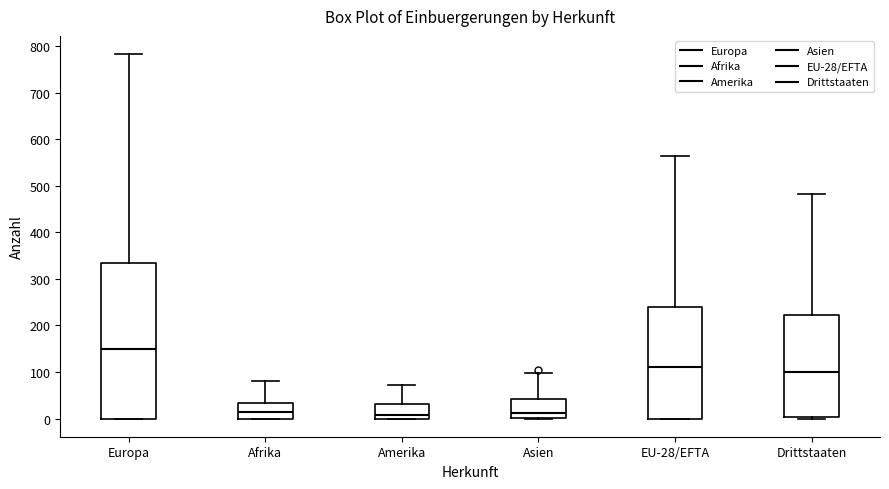

Where does the upper whisker of the box for Drittstaaten end on the y-axis? The values are not printed on the chart, so give them approximately, as read against the axis.

480